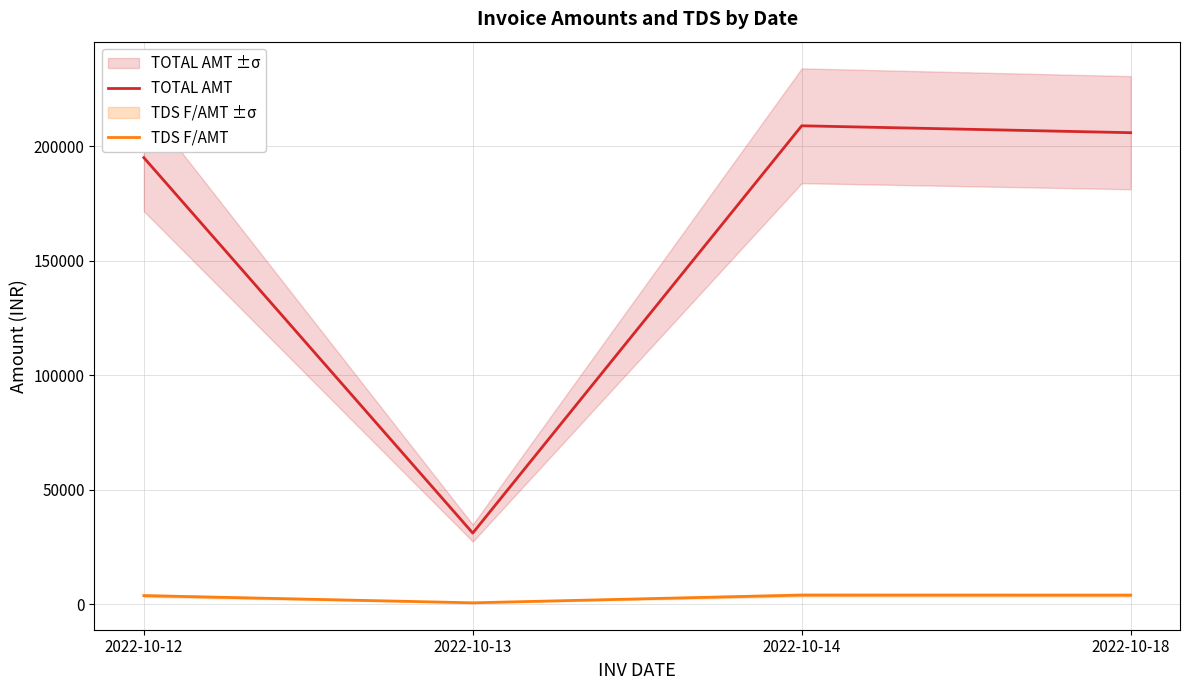

List the series in order of their overall mean, highest first.

TOTAL AMT, TDS F/AMT